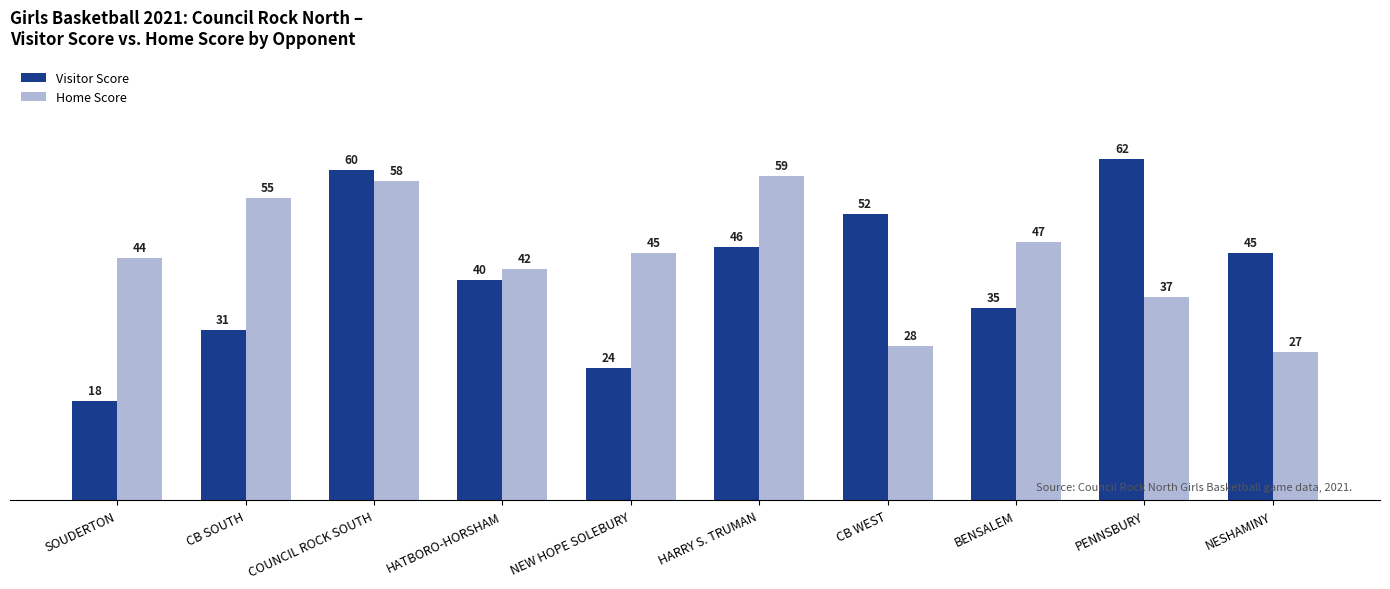

What is the lowest value of the Home Score series?

27